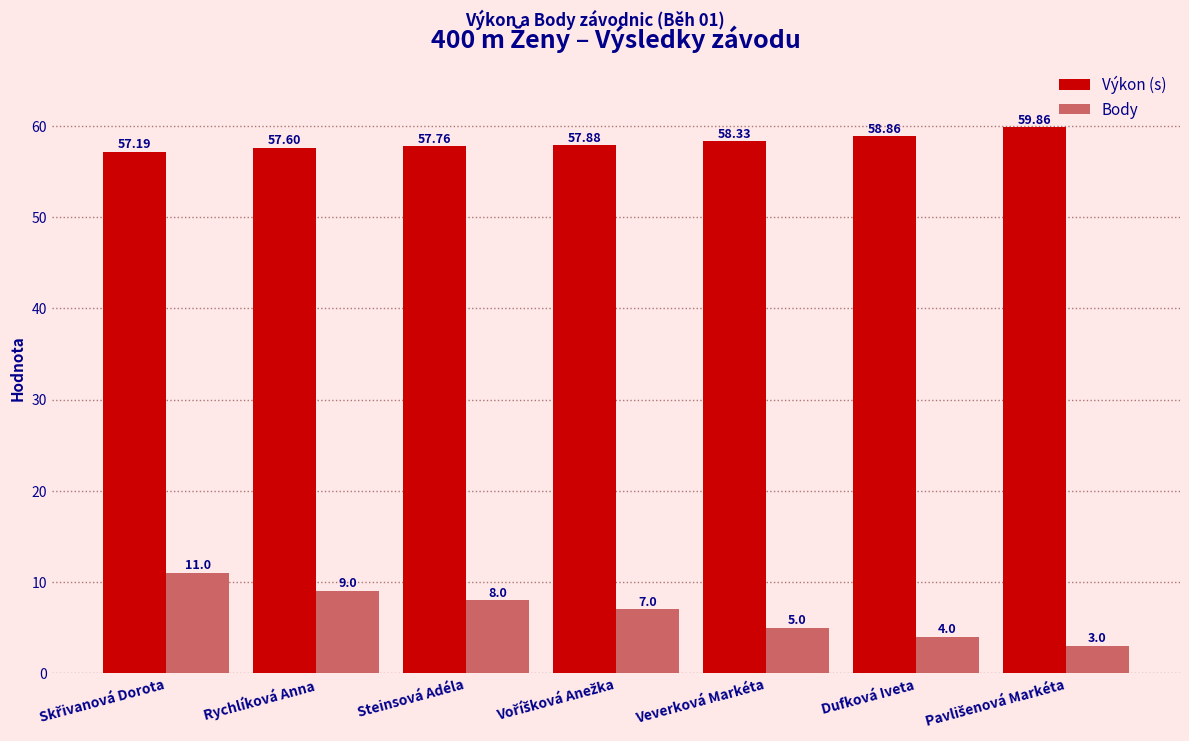

Reading right to left, extract all data points from this chart.

Výkon (s): 59.9	58.9	58.3	57.9	57.8	57.6	57.2
Body: 3.0	4.0	5.0	7.0	8.0	9.0	11.0